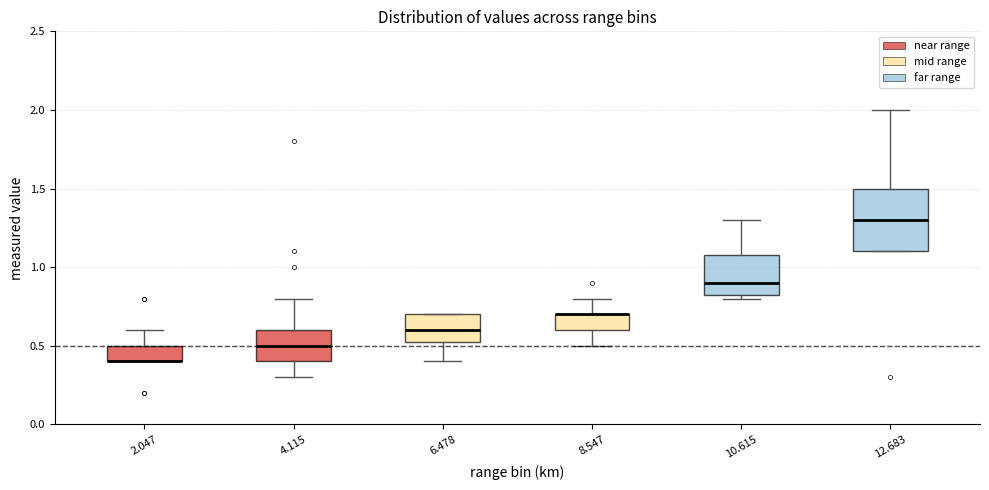

Which box is the tallest, from its lower edge to its upper edge?

12.683